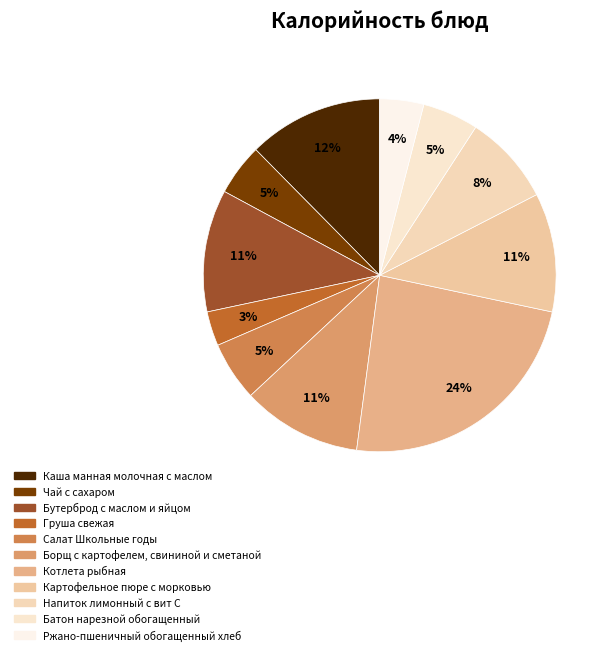

To the nearest percent, what is the difference between the Борщ с картофелем, свининой и сметаной and Салат Школьные годы slice percentages?

6%